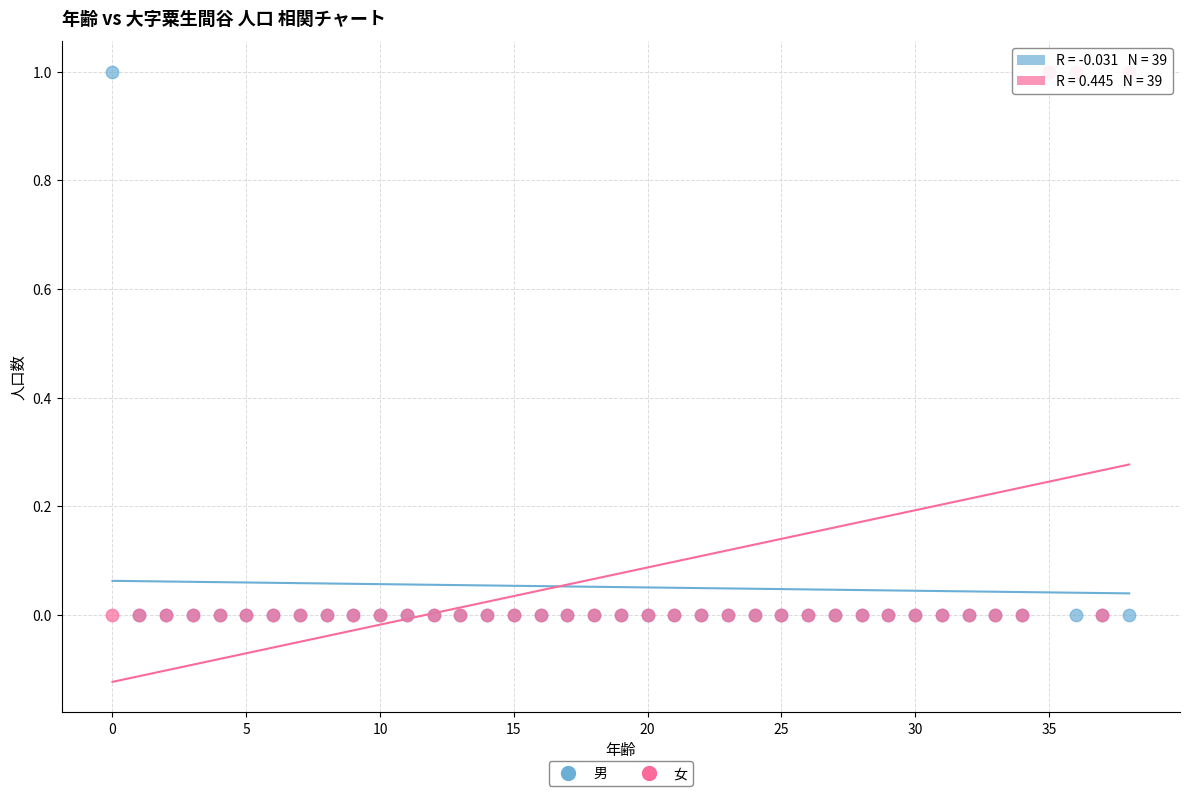

What are all the series names shown in the legend?

男, 女